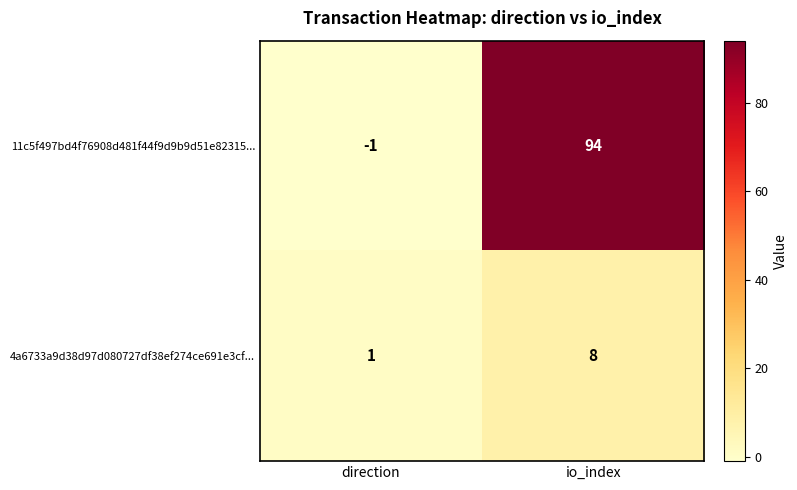

What is the sum of all 11c5f497bd4f76908d481f44f9d9b9d51e82315... values?

93